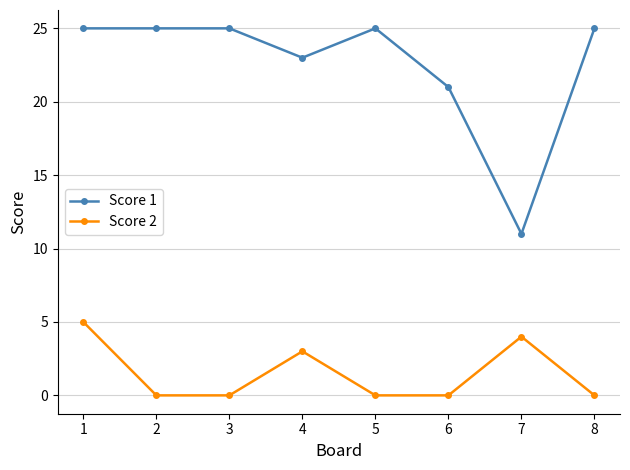

How many Score 2 values are between 0 and 4?

7